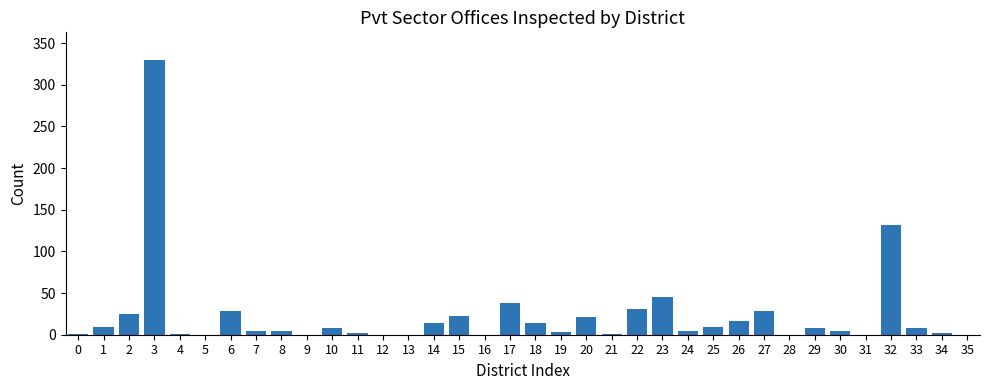

What is the sum of all values?

817